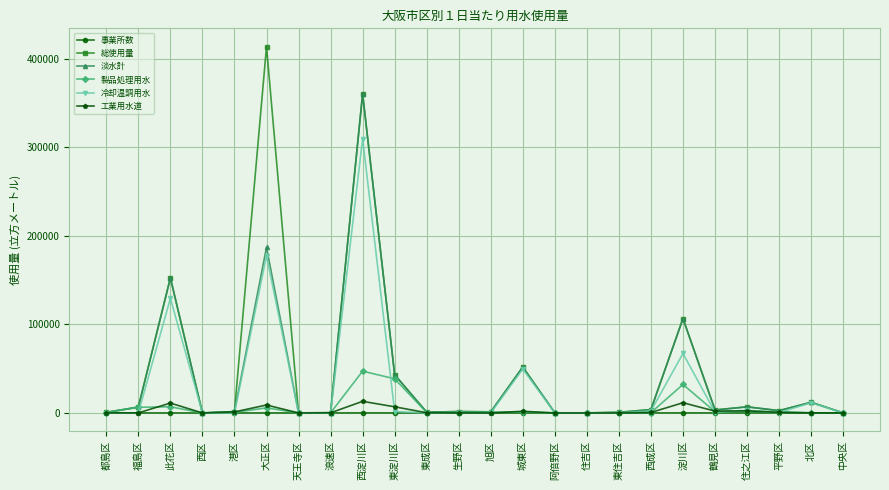

At which label does 淡水計 first exceed 2622?

福島区